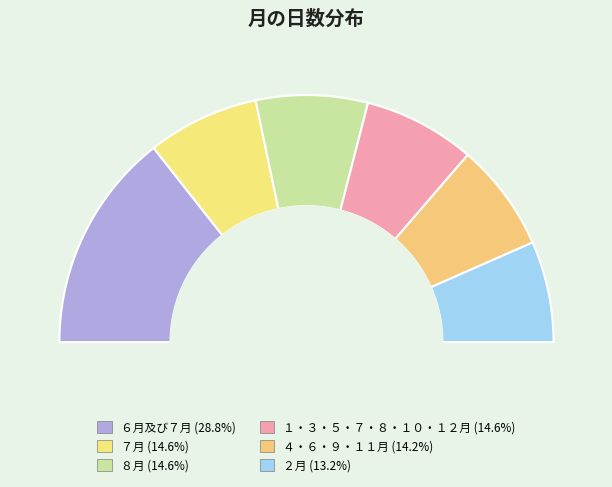

Rank the categories by value from lowest to highest.

２月, ４・６・９・１１月, ７月, ８月, １・３・５・７・８・１０・１２月, ６月及び７月